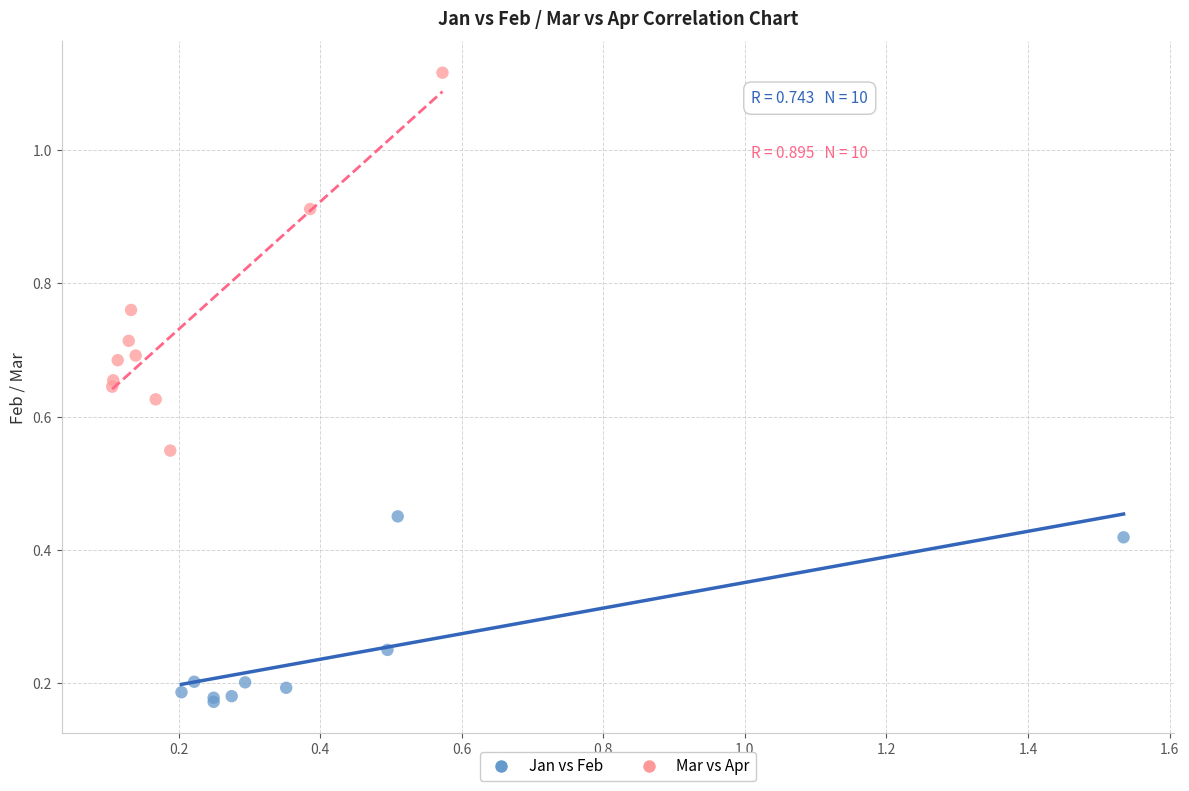

Which series reaches the maximum Y coordinate?

Mar vs Apr